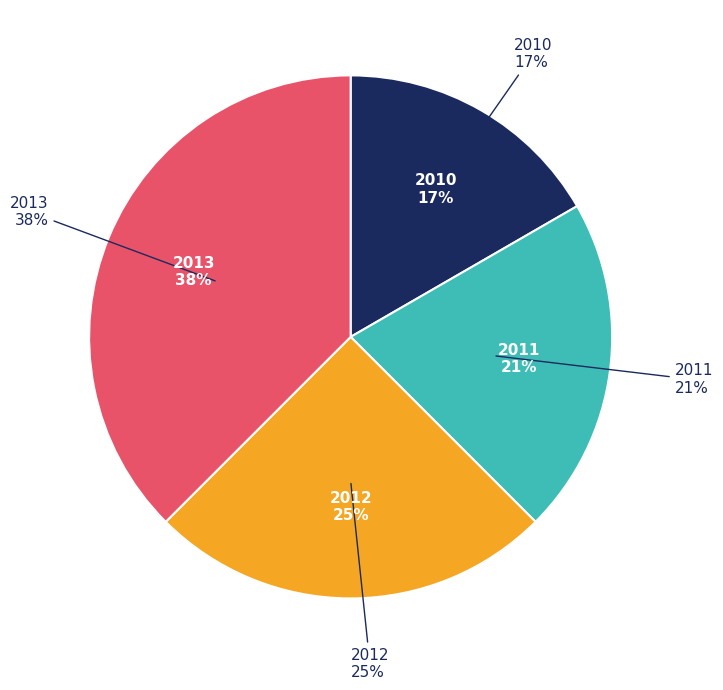

How many slices are in this pie chart?

4